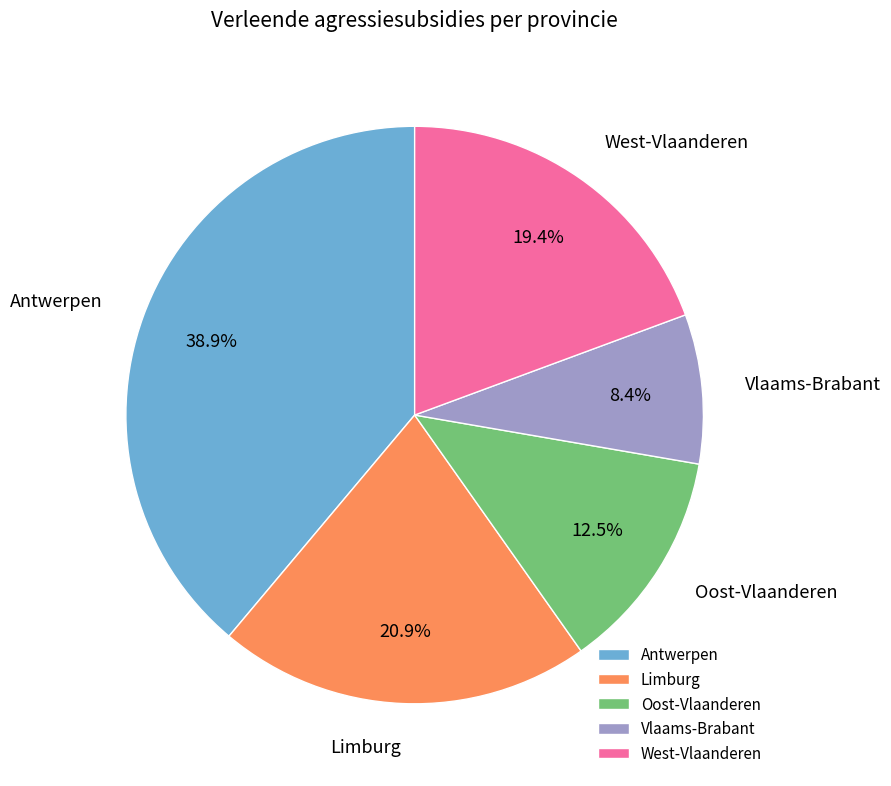

Combined, what portion of the pie is Oost-Vlaanderen and West-Vlaanderen?

31.9%